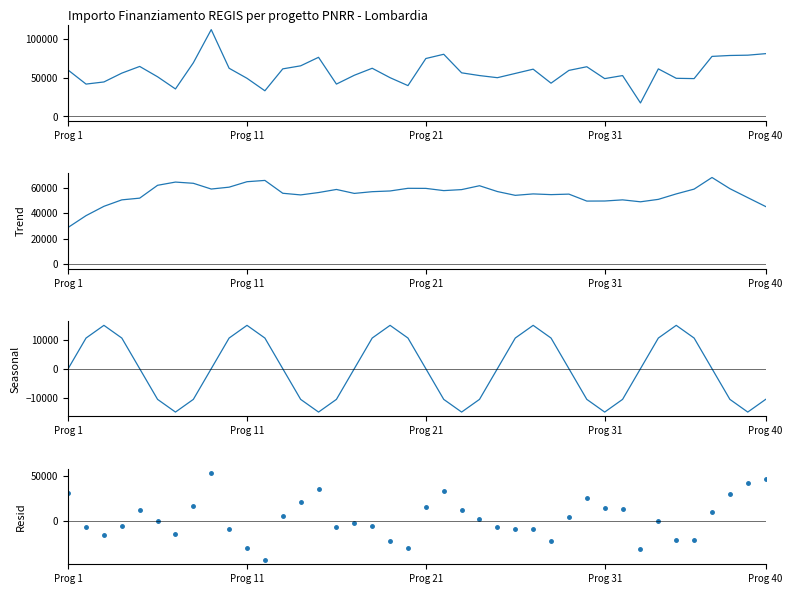

How many data points in Trend are above 56058?

20